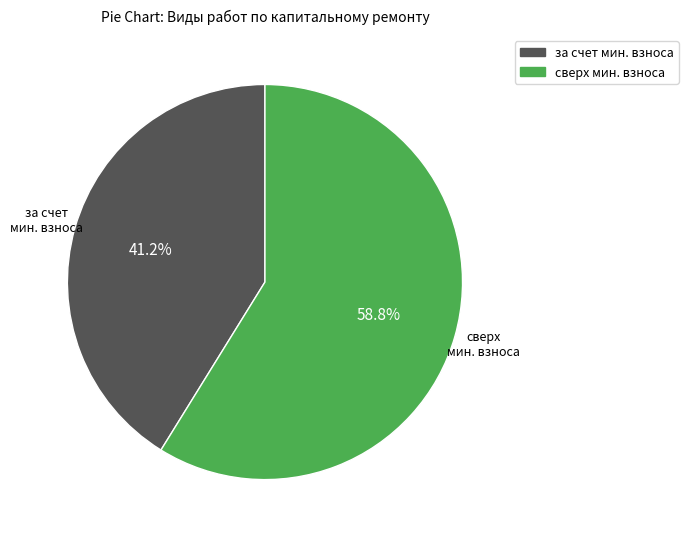

Is there any slice that represents more than half of the pie?

Yes